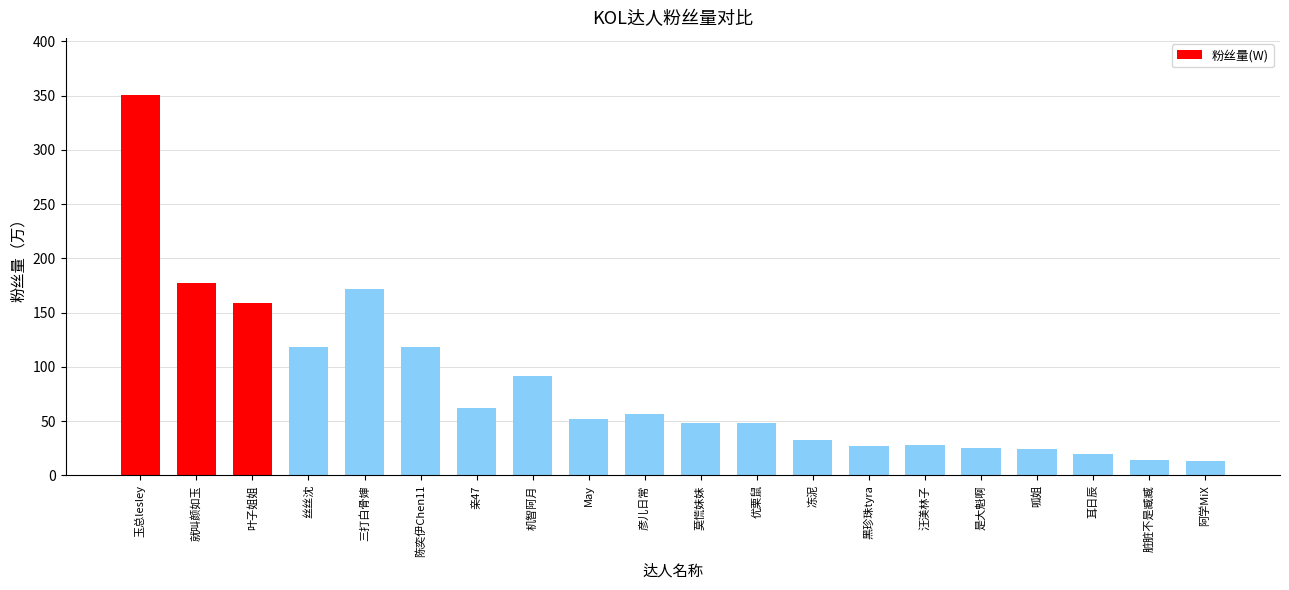

What value does the data have at 阿学MiX?

12.9